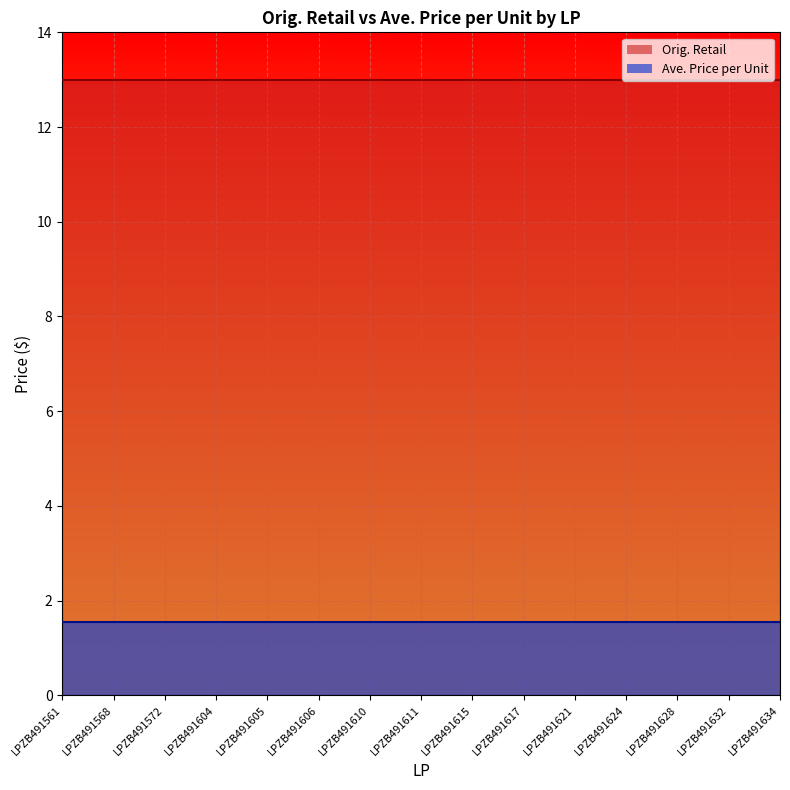

How many categories are shown in the chart?

15